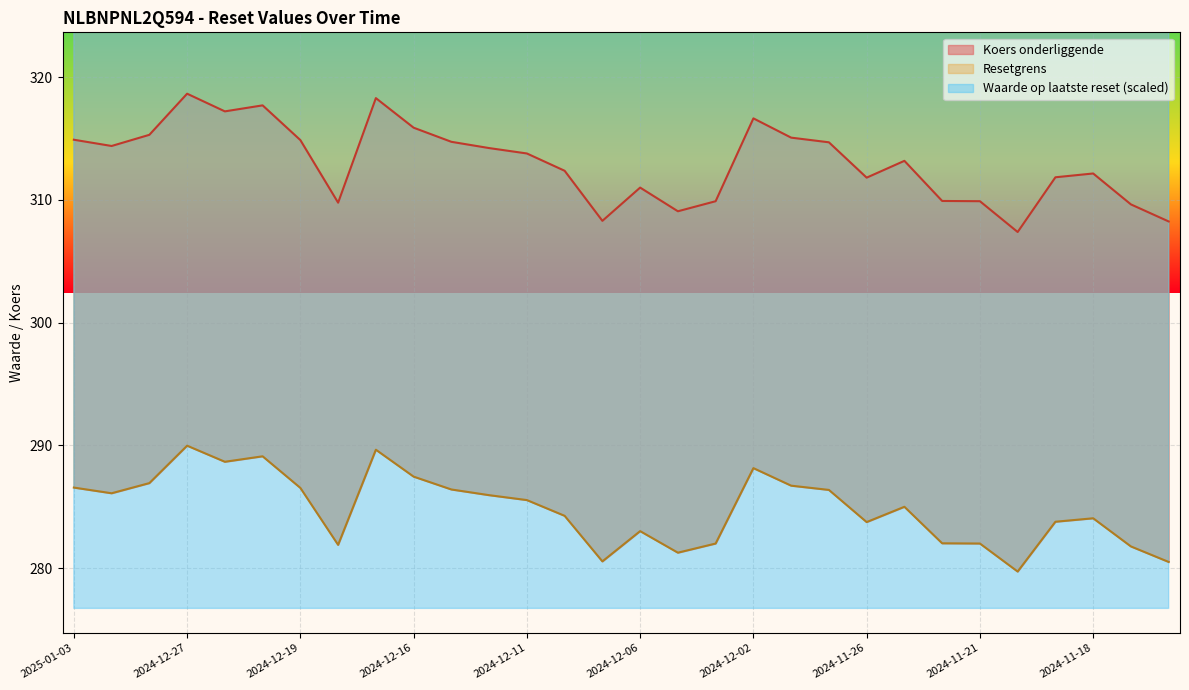

What is the lowest value of the Koers onderliggende series?

307.4